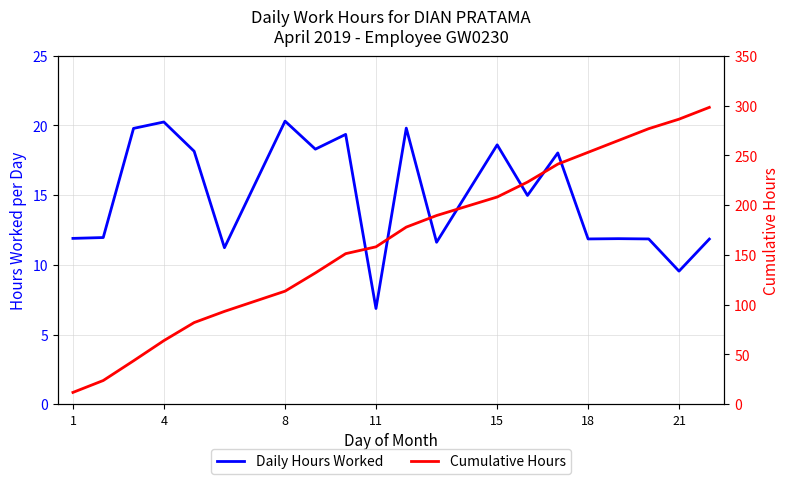

List the series in order of their overall mean, lowest first.

Daily Hours Worked, Cumulative Hours